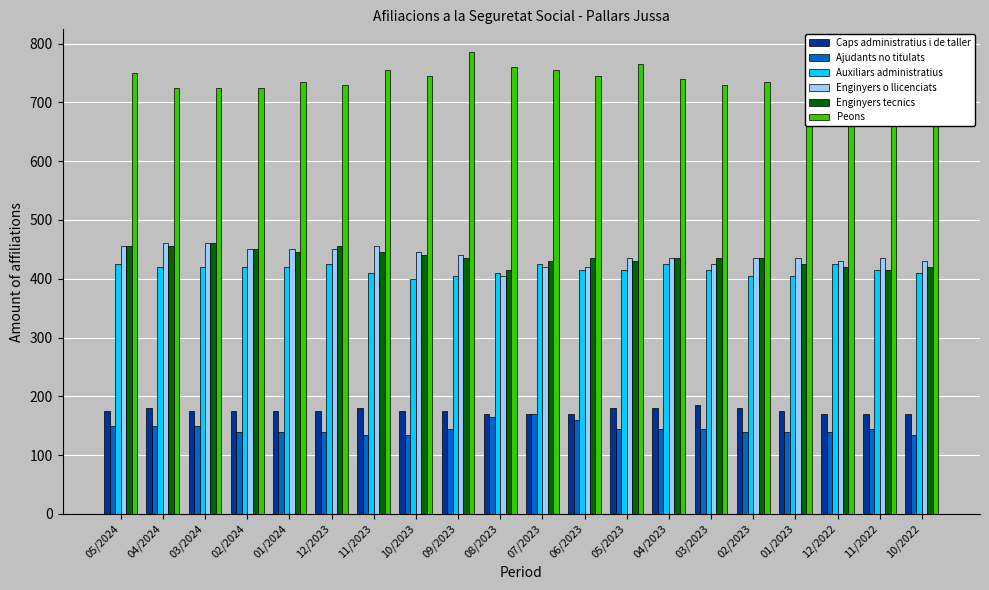

Reading left to right, list all the values displayed in this chart.

Caps administratius i de taller: 175	180	175	175	175	175	180	175	175	170	170	170	180	180	185	180	175	170	170	170
Ajudants no titulats: 150	150	150	140	140	140	135	135	145	165	170	160	145	145	145	140	140	140	145	135
Auxiliars administratius: 425	420	420	420	420	425	410	400	405	410	425	415	415	425	415	405	405	425	415	410
Enginyers o llicenciats: 455	460	460	450	450	450	455	445	440	405	420	420	435	435	425	435	435	430	435	430
Enginyers tecnics: 455	455	460	450	445	455	445	440	435	415	430	435	430	435	435	435	425	420	415	420
Peons: 750	725	725	725	735	730	755	745	785	760	755	745	765	740	730	735	735	705	745	735